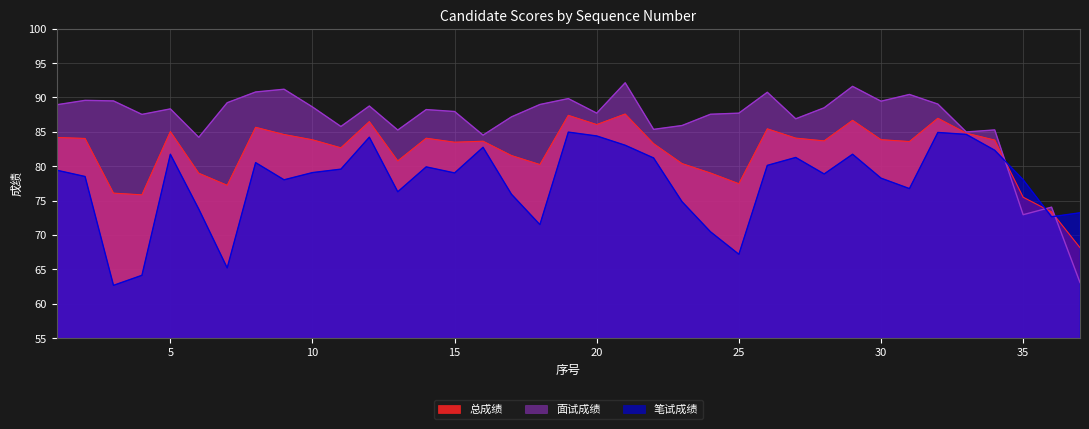

The 笔试成绩 series shows 20.9 at 10. True or false?

False